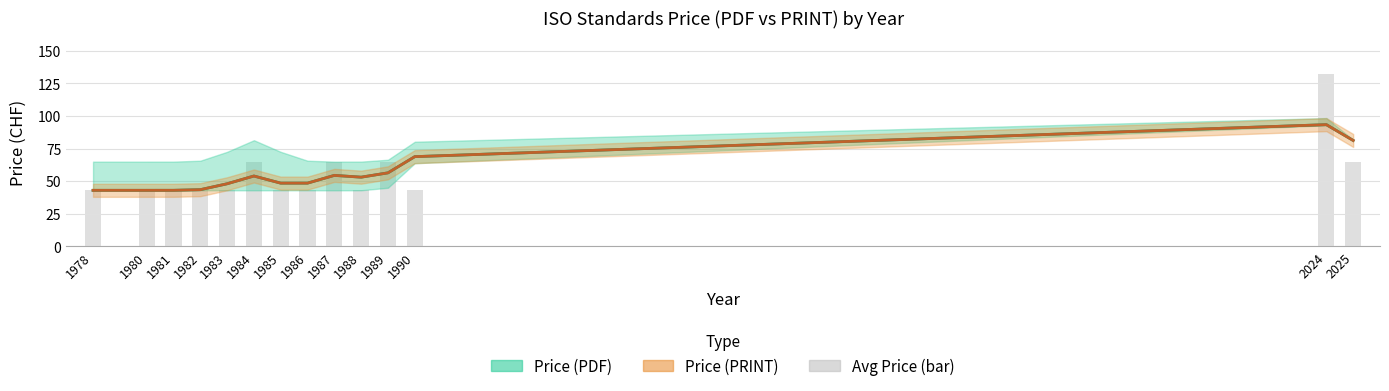

Count the Avg Price (bar) values in the range 43 to 65.

13